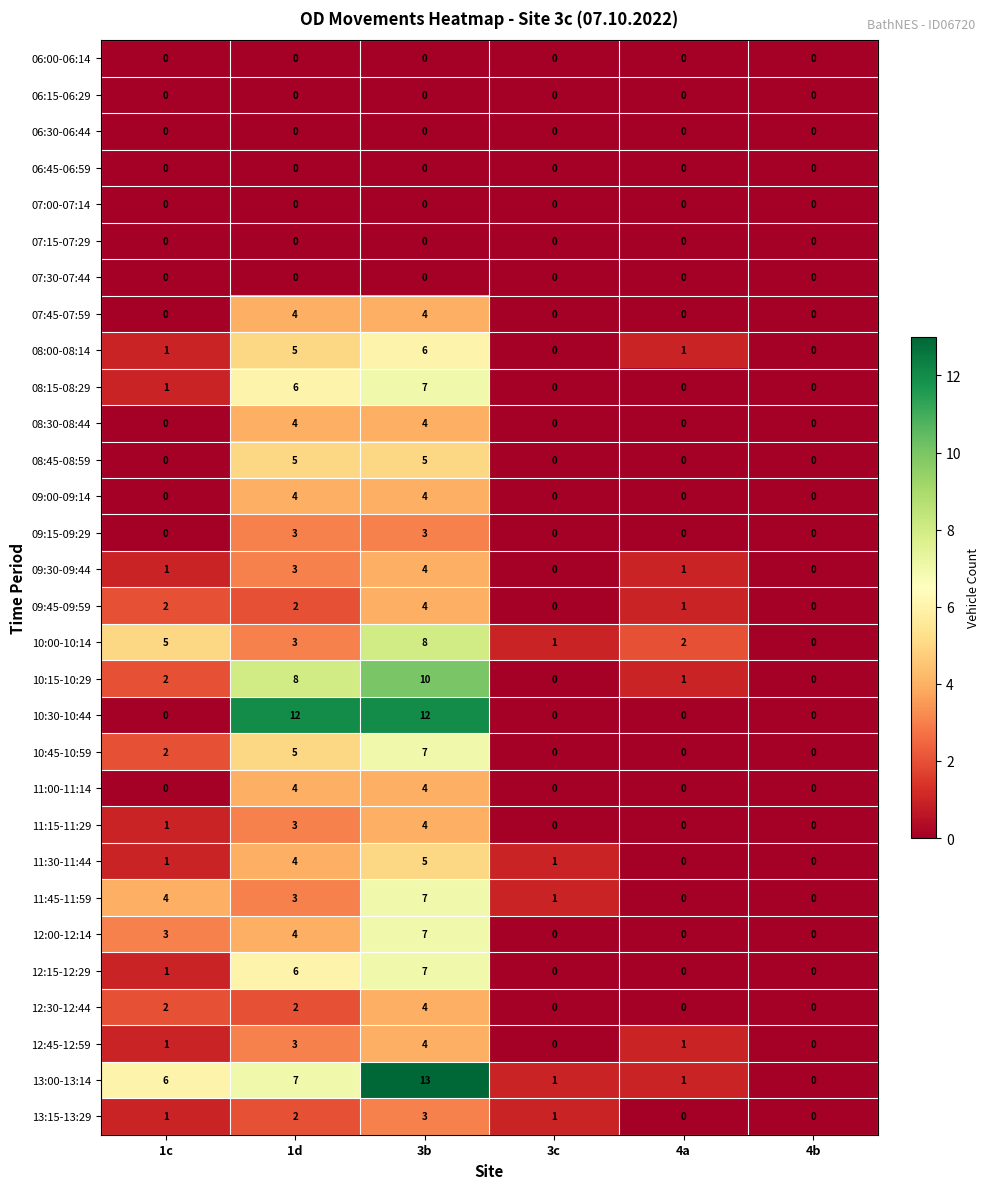

What is the difference between the 10:00-10:14 values at 3b and 1d?

5